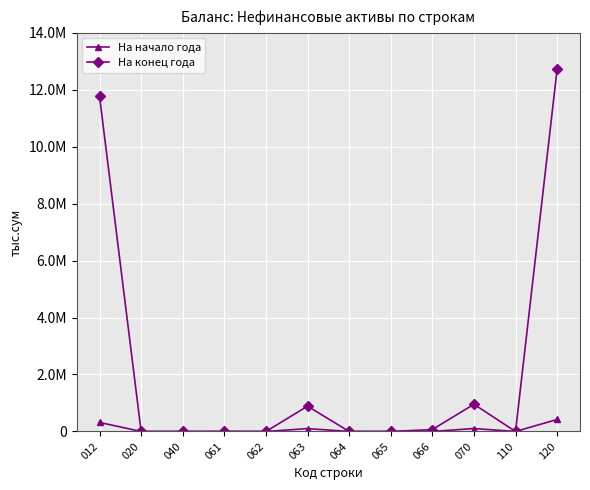

Does the chart have visible grid lines?

Yes